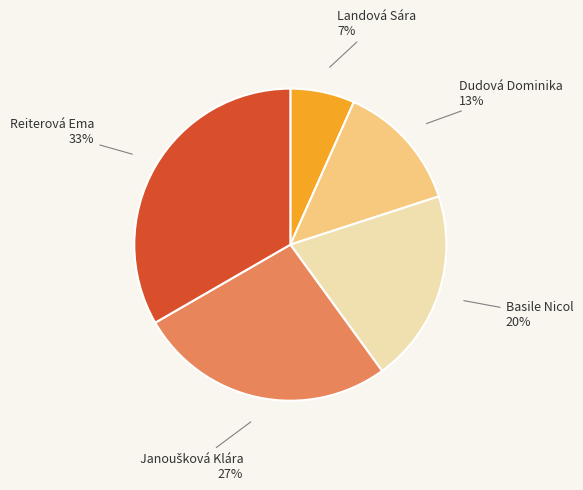

Which category has the biggest portion of the pie?

Reiterová Ema